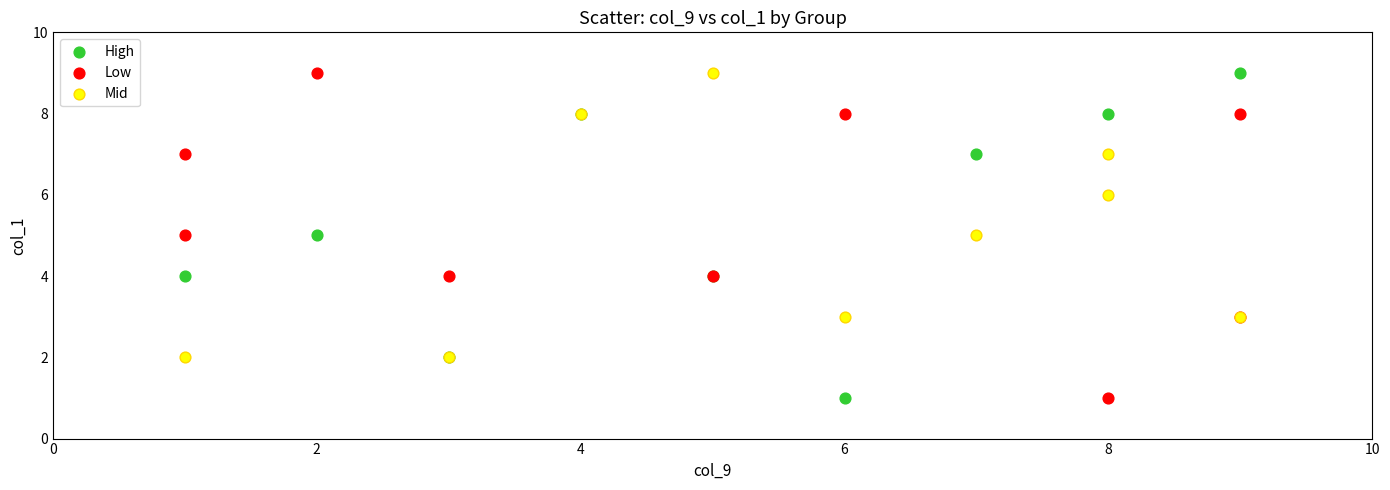

What are all the series names shown in the legend?

High, Low, Mid